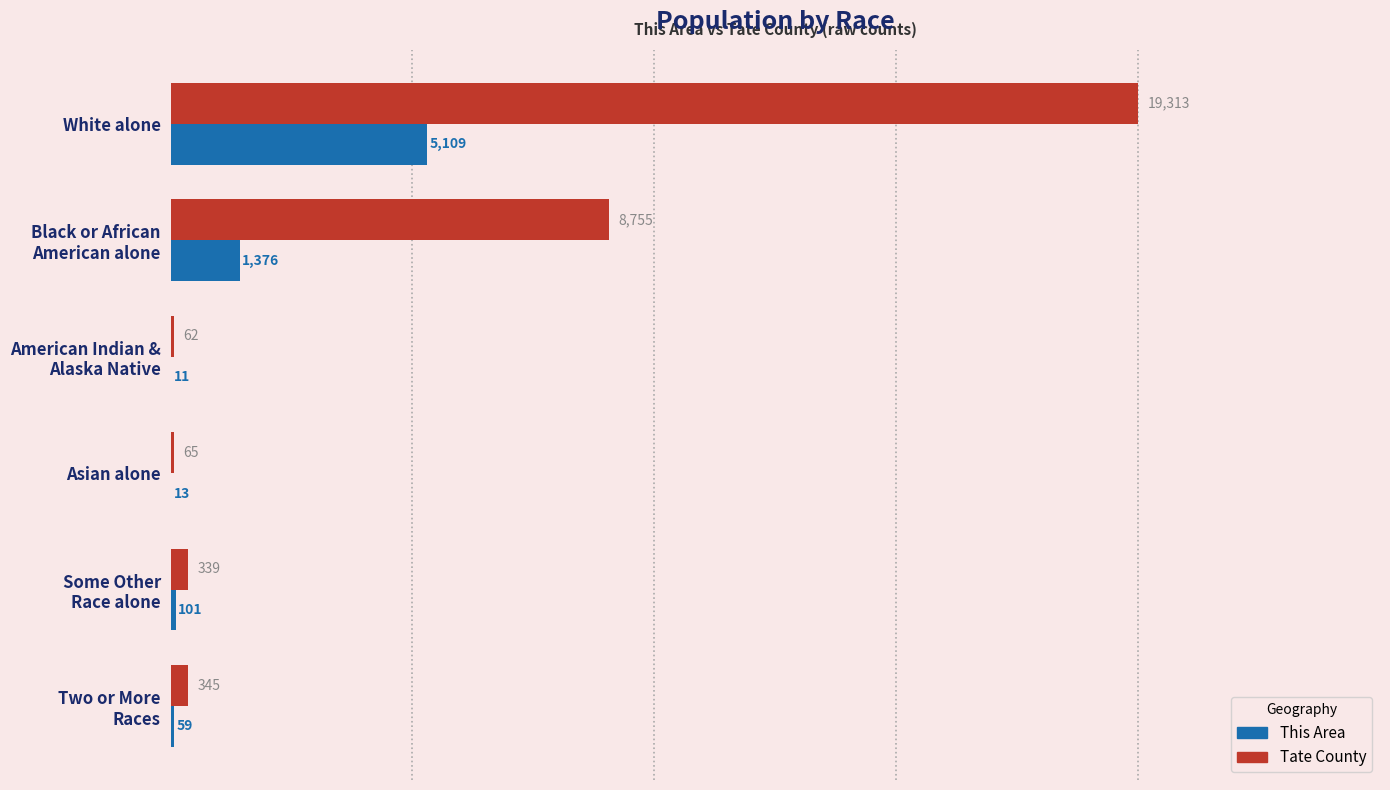

Is it true that This Area equals 6935 at White alone?

False